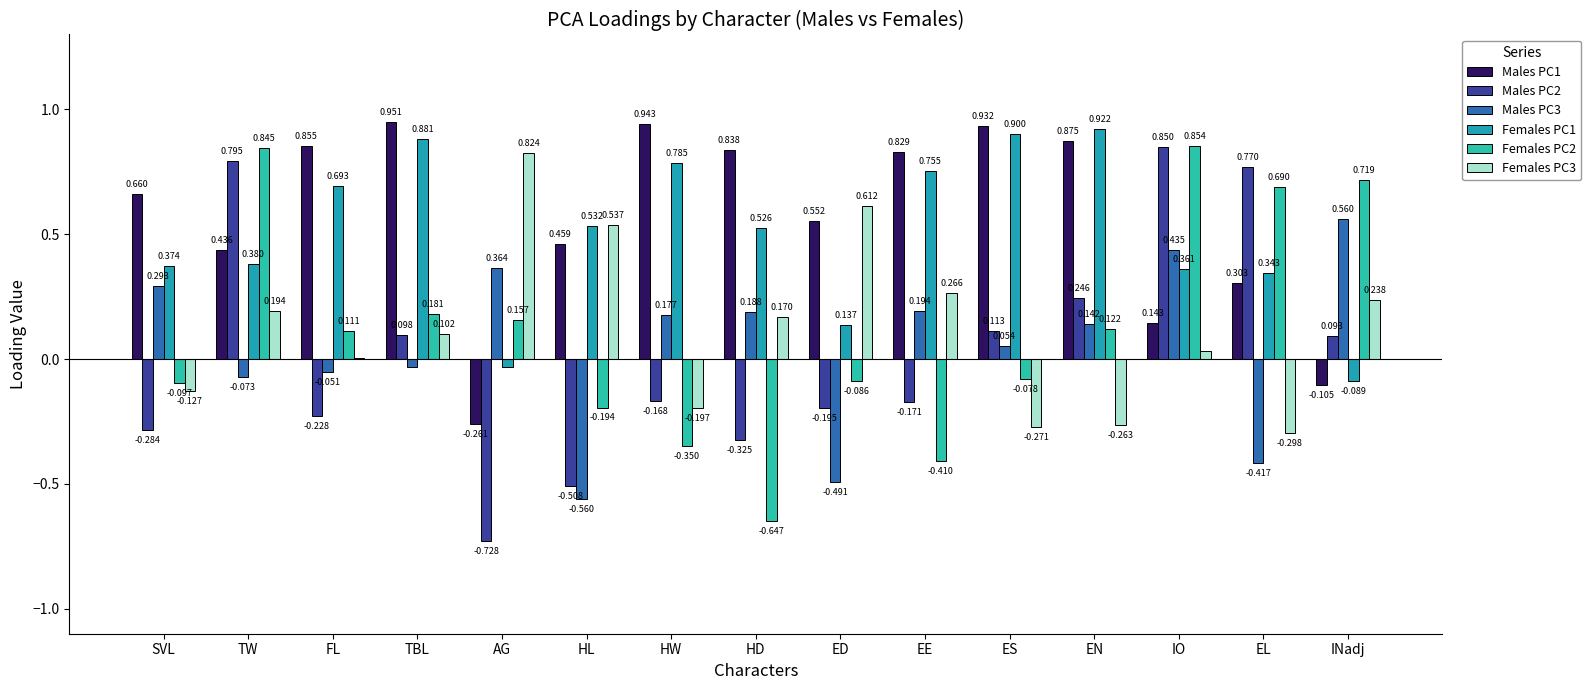

Which series has the largest range (max minus min)?

Males PC2